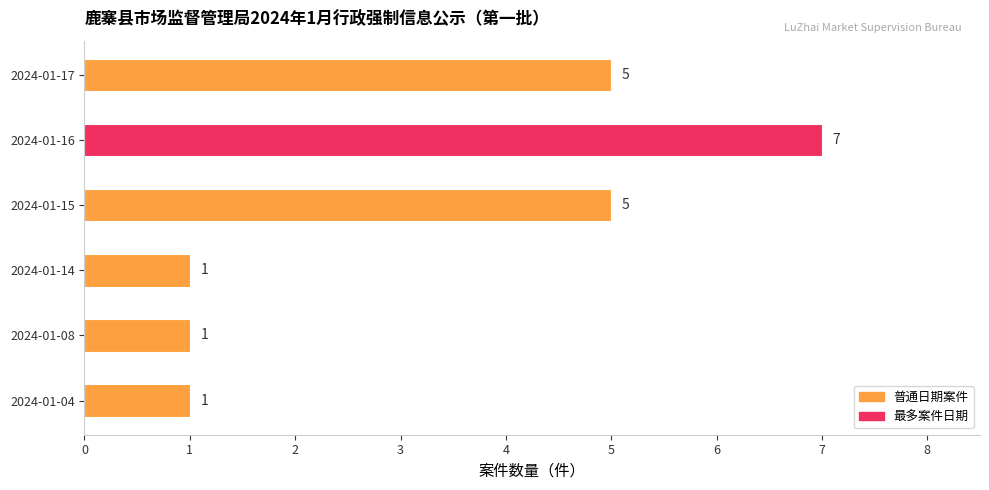

How many values are between 1 and 5?

5